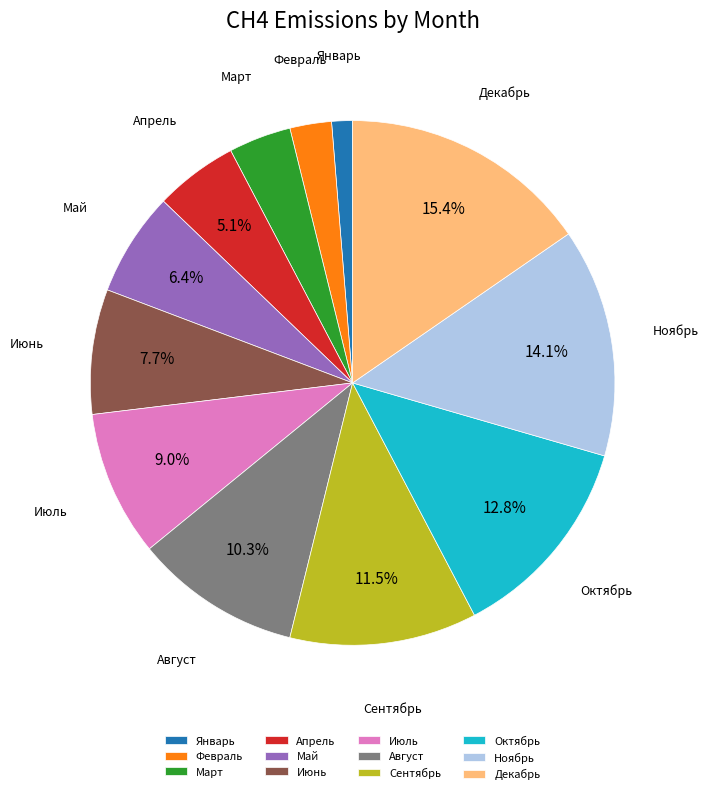

Between Июль and Март, which is larger?

Июль